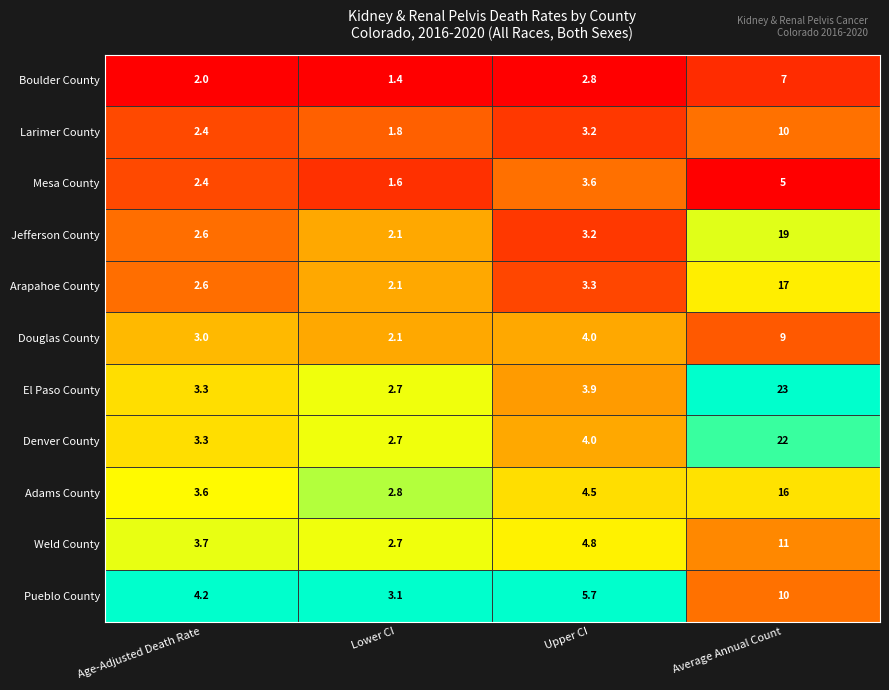

What is the spread (max minus min) of values at Average Annual Count?

18.0